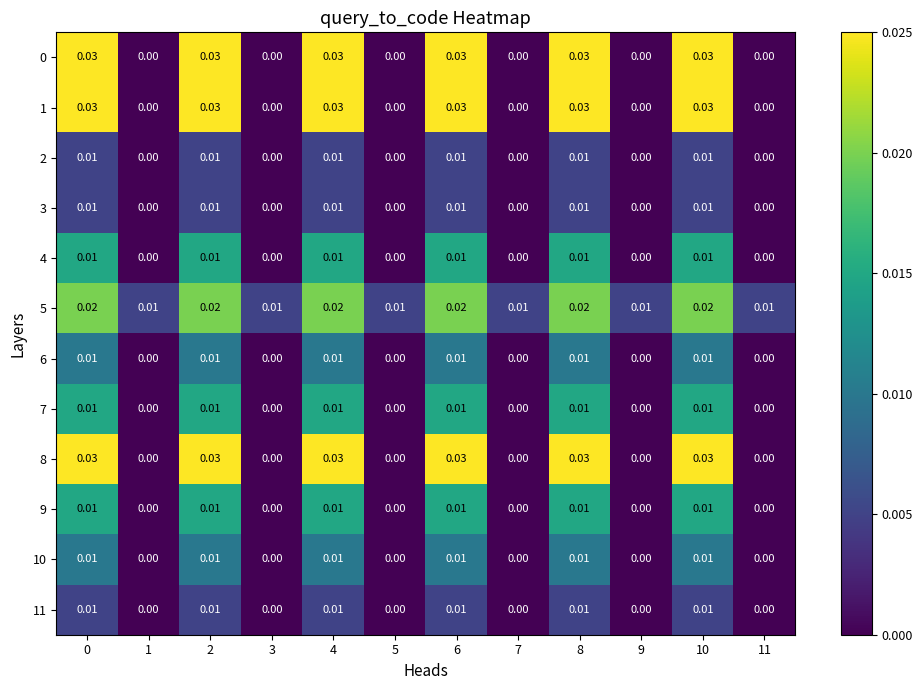

Is the value of 8 at 9 greater than the value of 3 at 4?

No